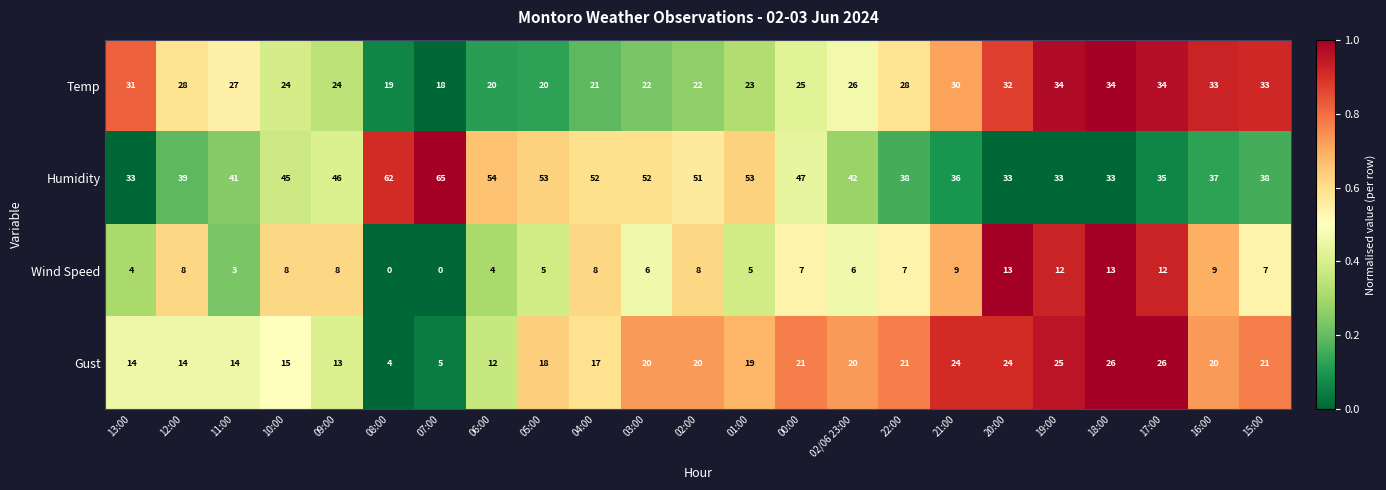

The value of Temp at 06:00 is 29. True or false?

False